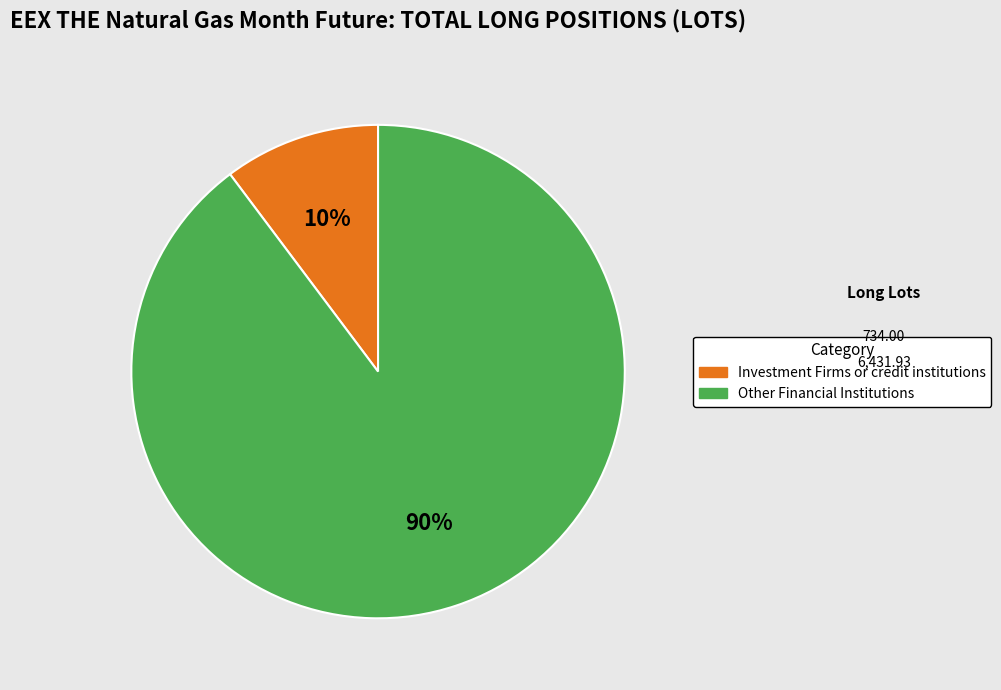

How many slices are in this pie chart?

2